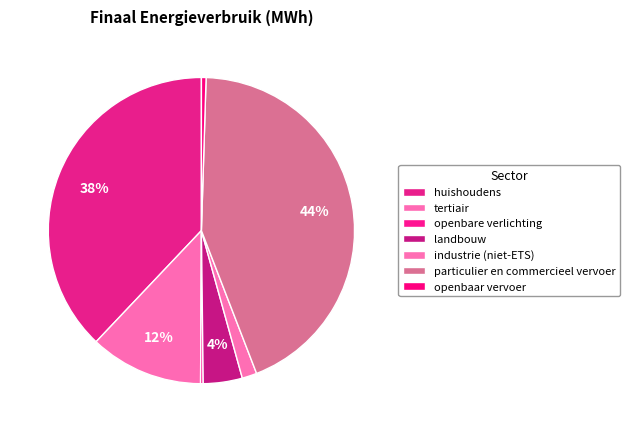

To the nearest percent, what is the average slice percentage?

14%